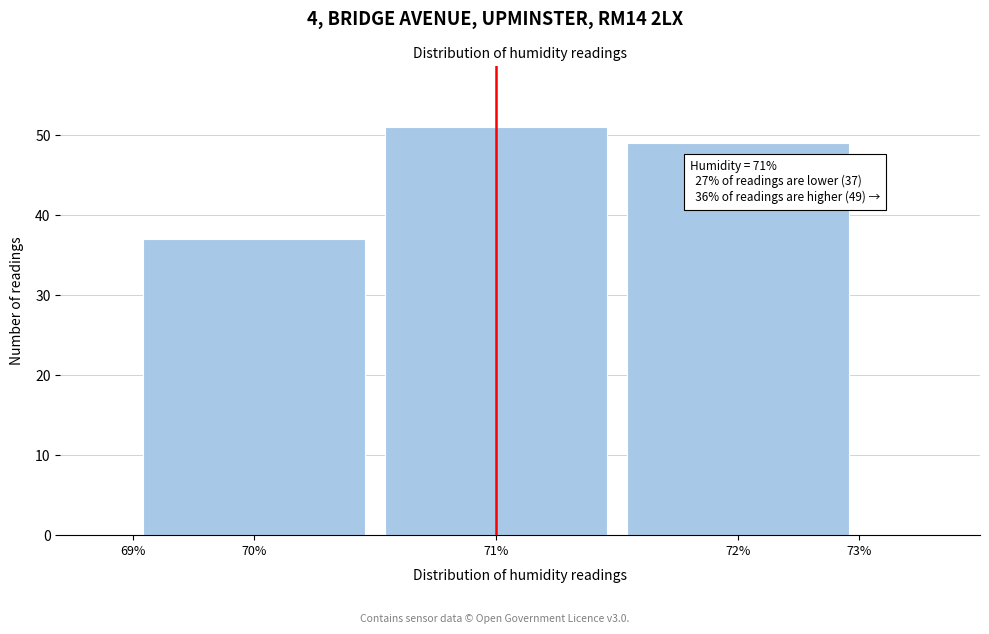

Reading left to right, what are all the values shown in this chart?

70%=37	71%=51	72%=49